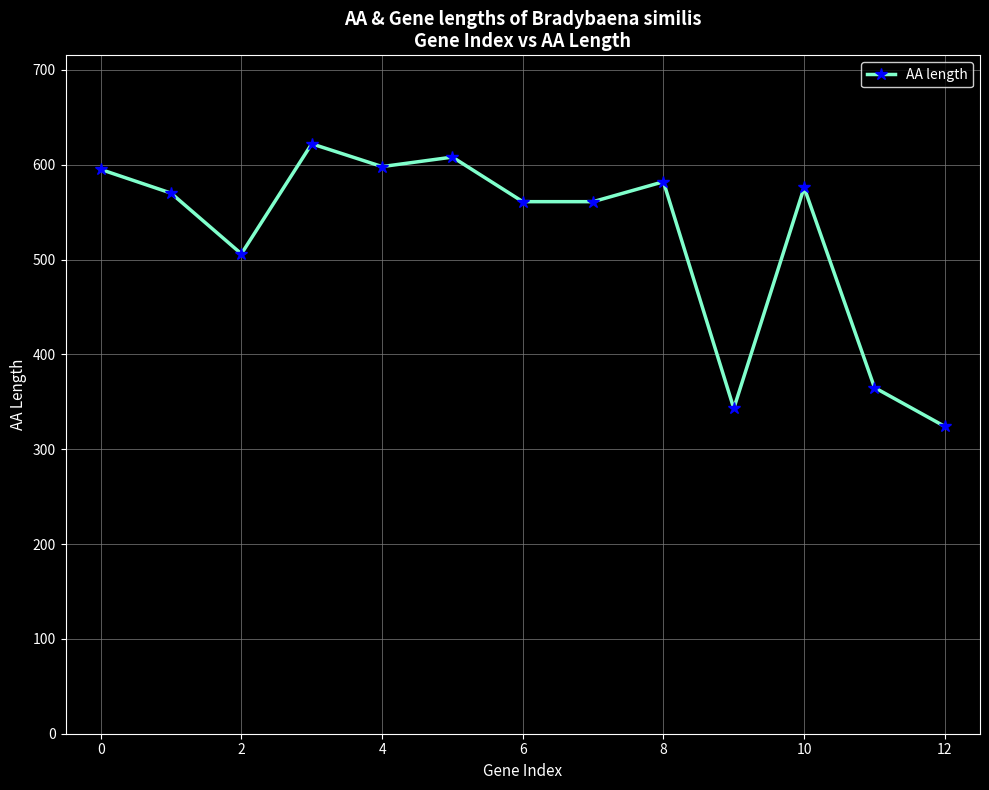

What is the sum of all values?

6811